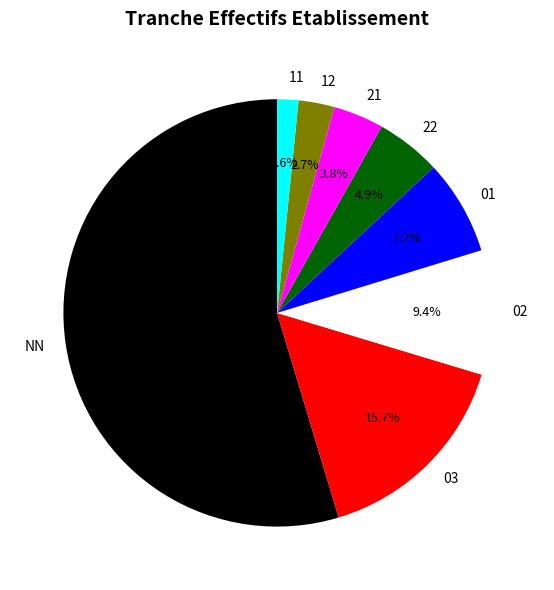

To the nearest percent, what percentage of the pie is 22?

5%